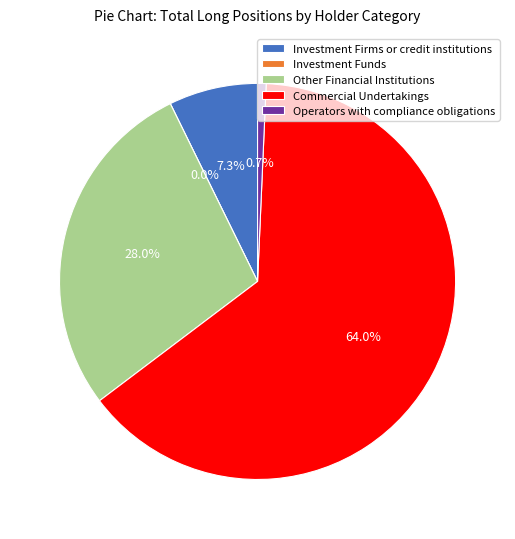

Which slice is the largest?

Commercial Undertakings (Long)